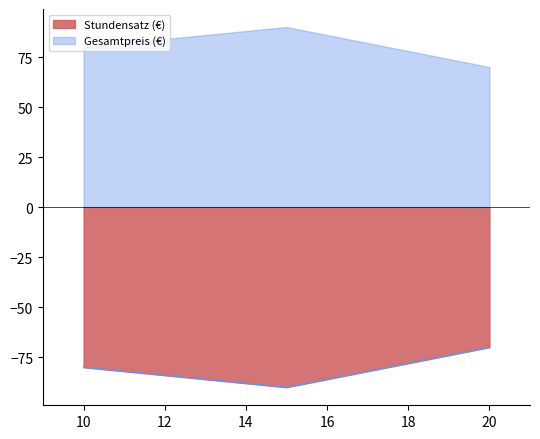

How many lines are shown in the chart?

1